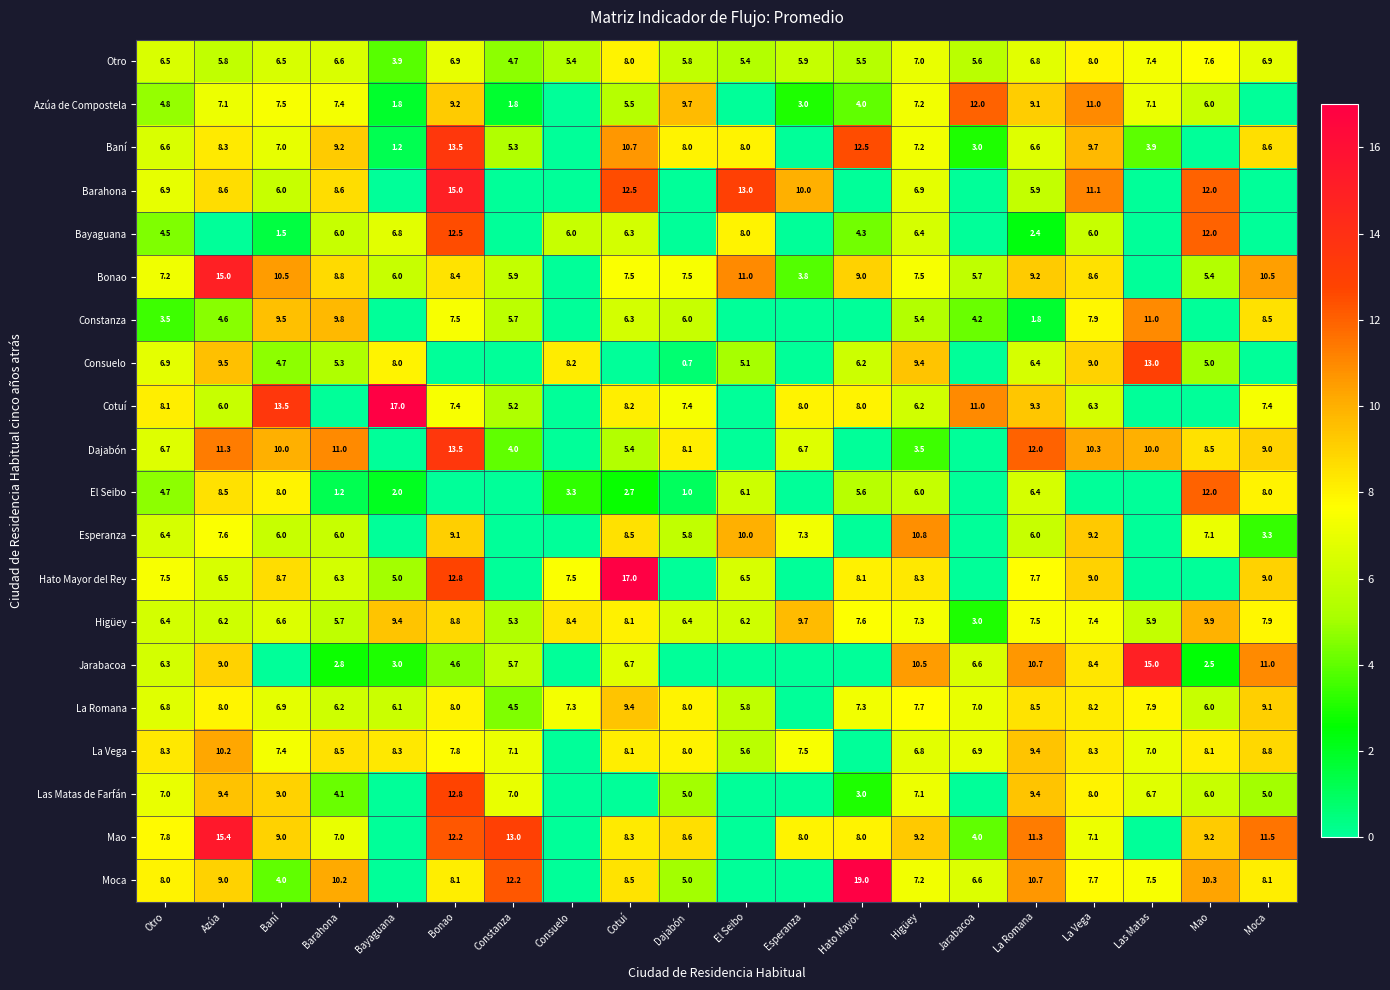

What is the difference between the Consuelo values at La Romana and La Vega?

2.6